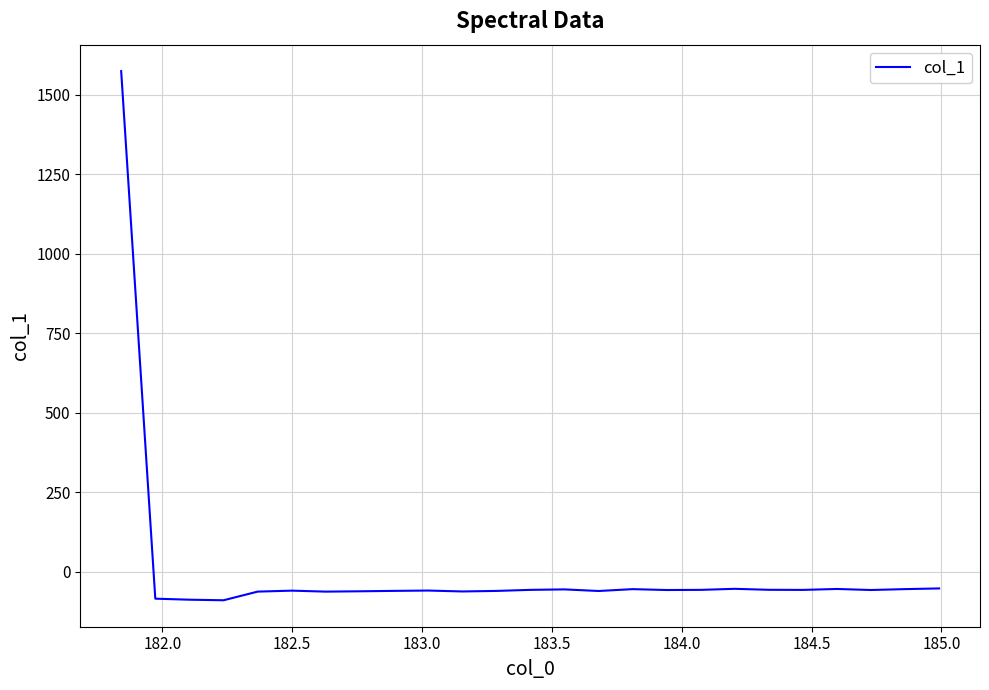

Count the number of values greater than -57.

7